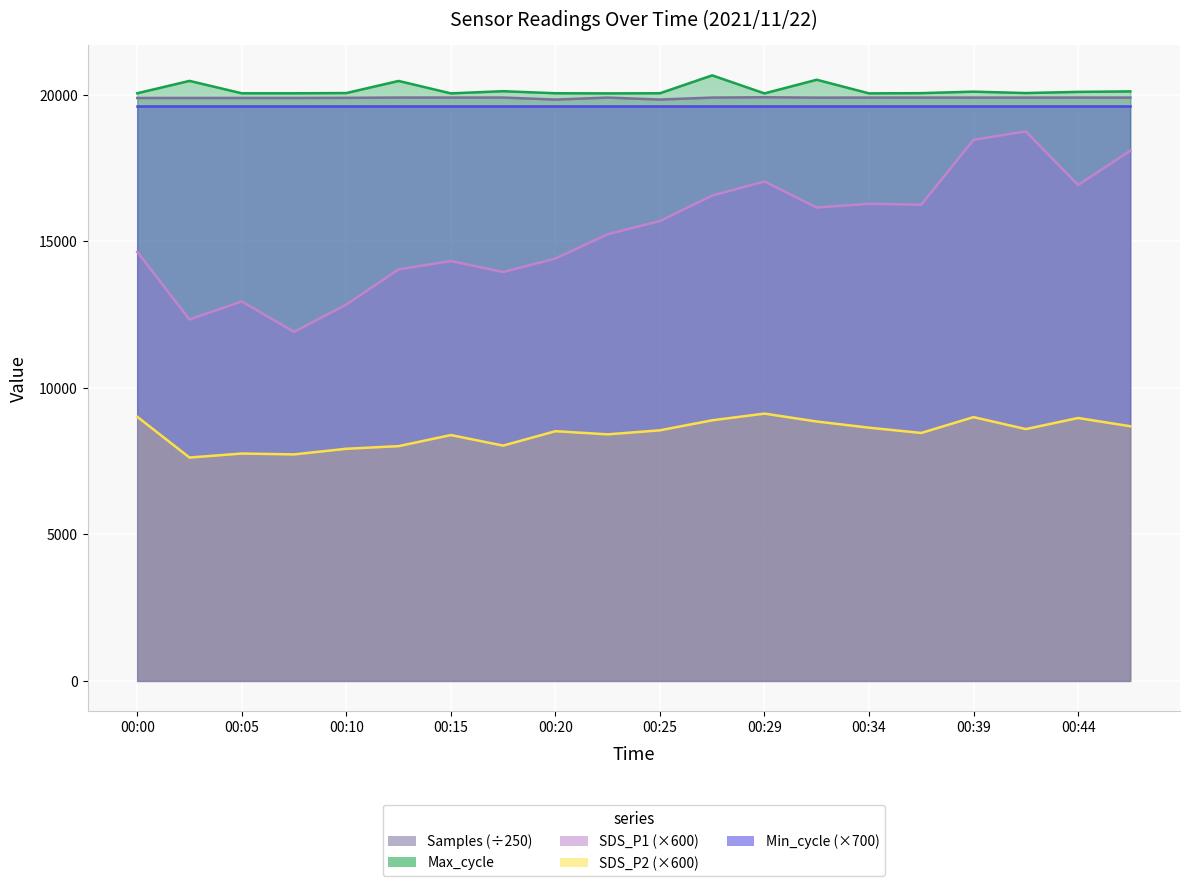

What is the average value of the Samples series?

19894.1